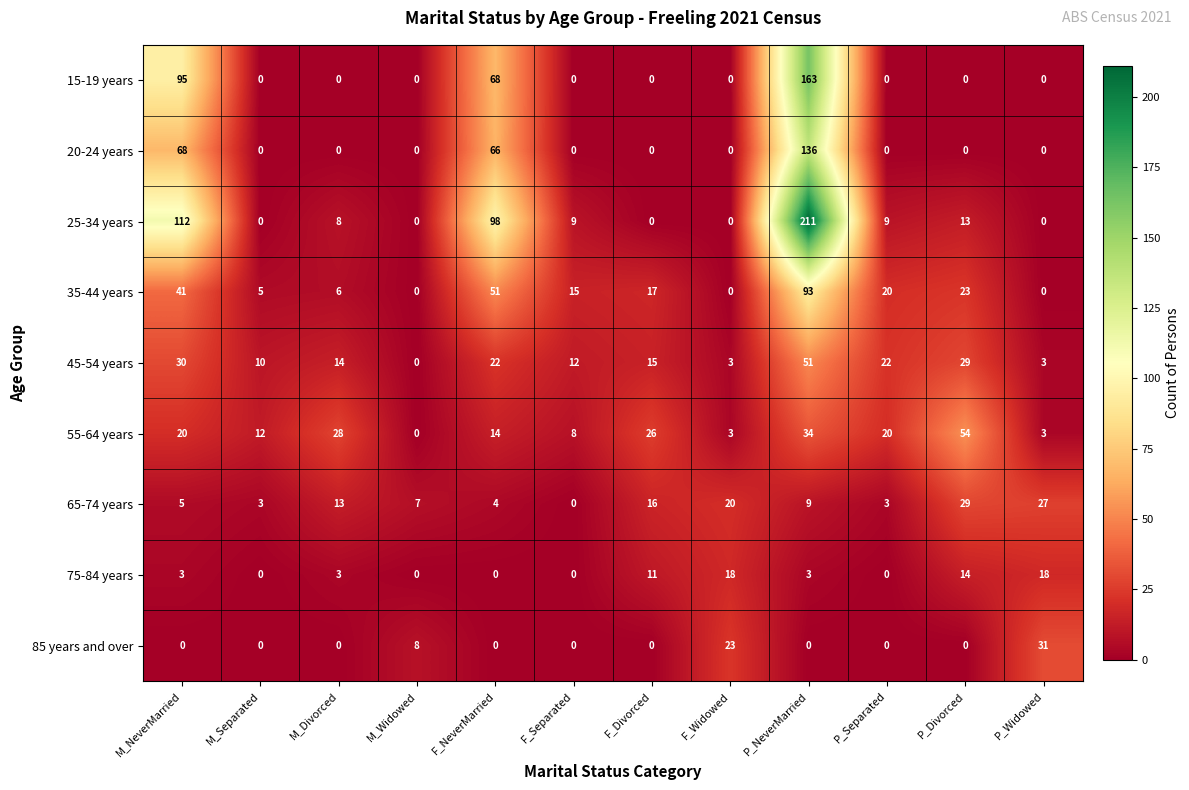

How many distinct data groups are displayed?

9